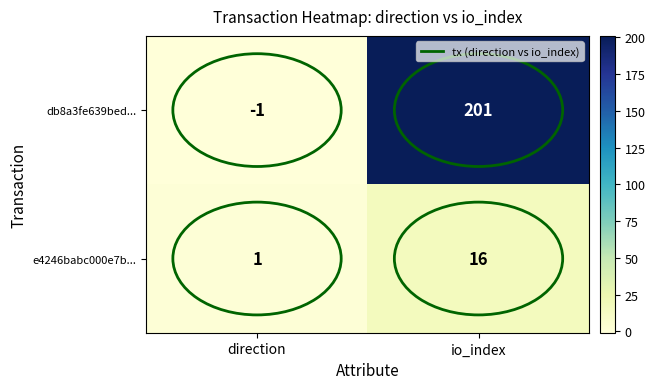

The value of db8a3fe639bed... at io_index is 201. True or false?

True